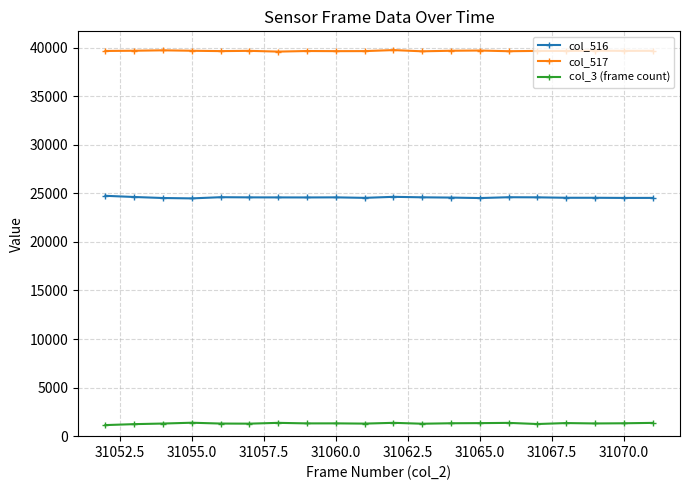

Rank the series by their average value, from highest to lowest.

col_517, col_516, col_3 (frame count)